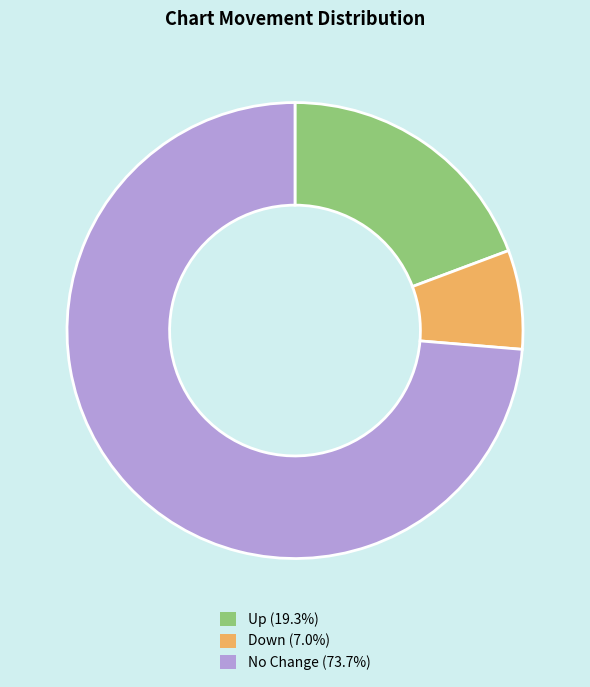

Count the number of slices in the pie.

3